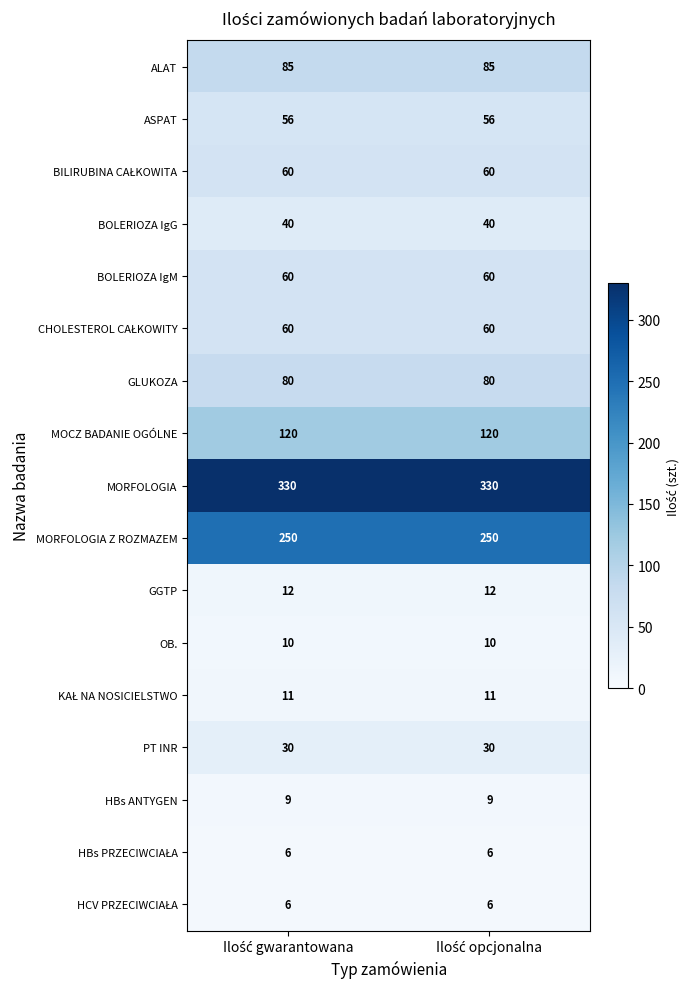

Which series has the largest total across all categories?

MORFOLOGIA